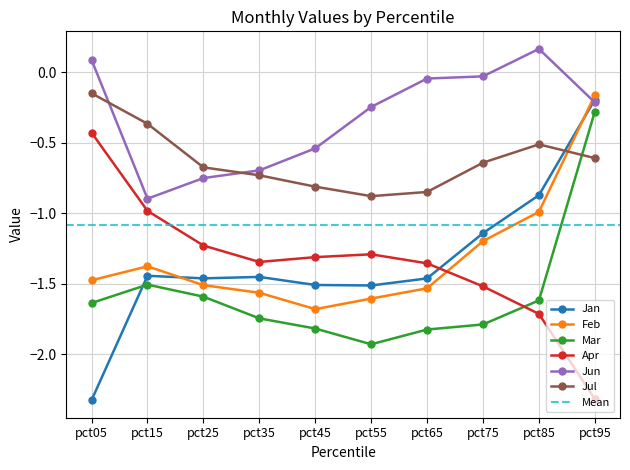

True or false: Jun and Mar intersect in this chart.

False